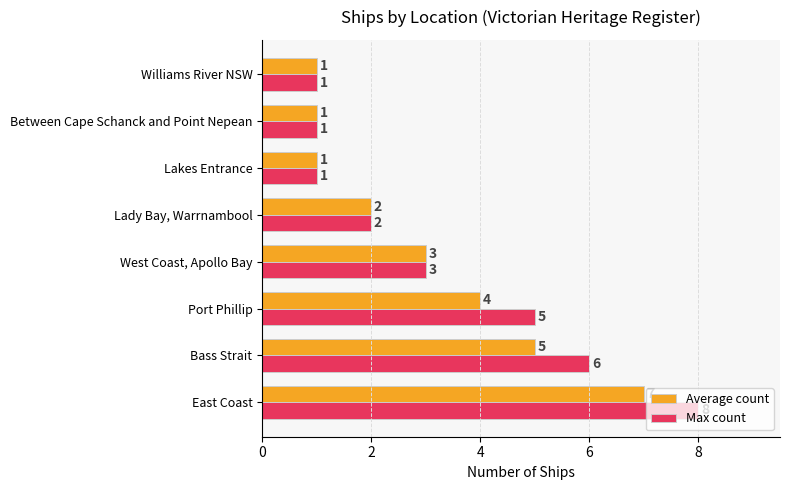

What is the difference between the second highest and minimum values in the Average count series?

4